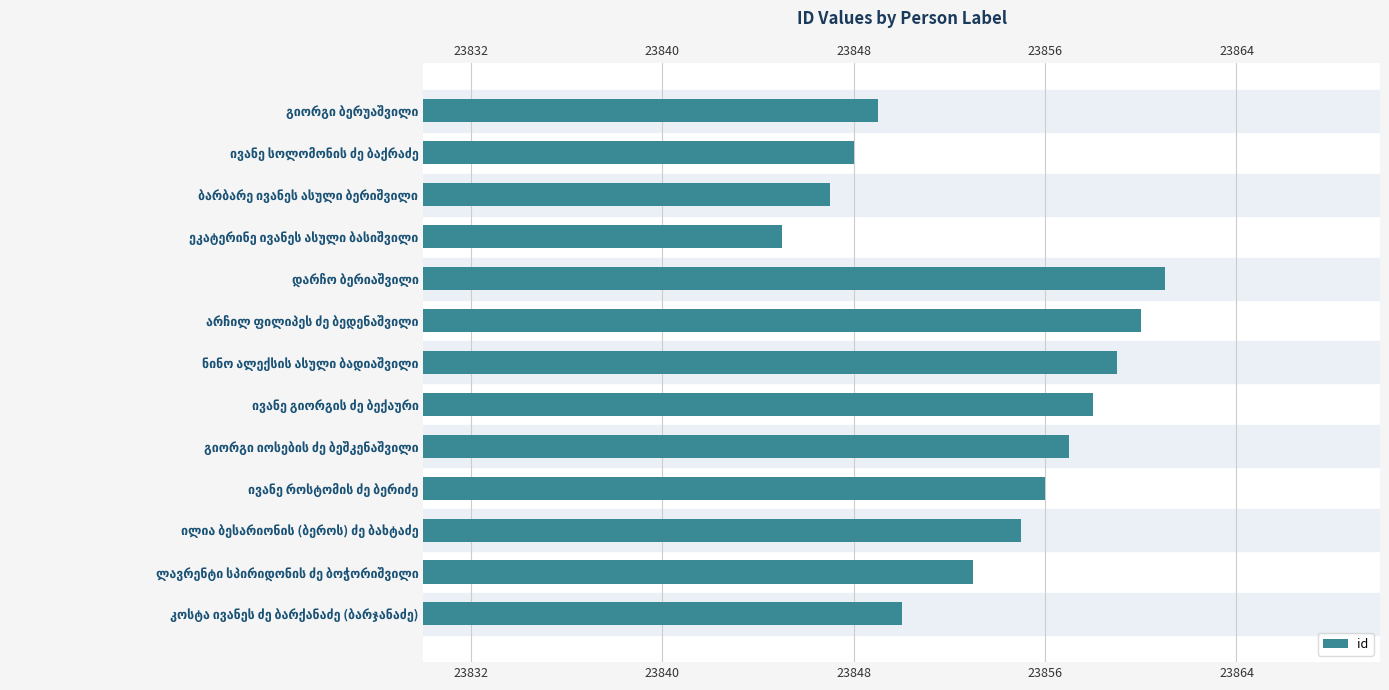

True or false: the data shows 23855 at ილია ბესარიონის (ბეროს) ძე ბახტაძე.

True